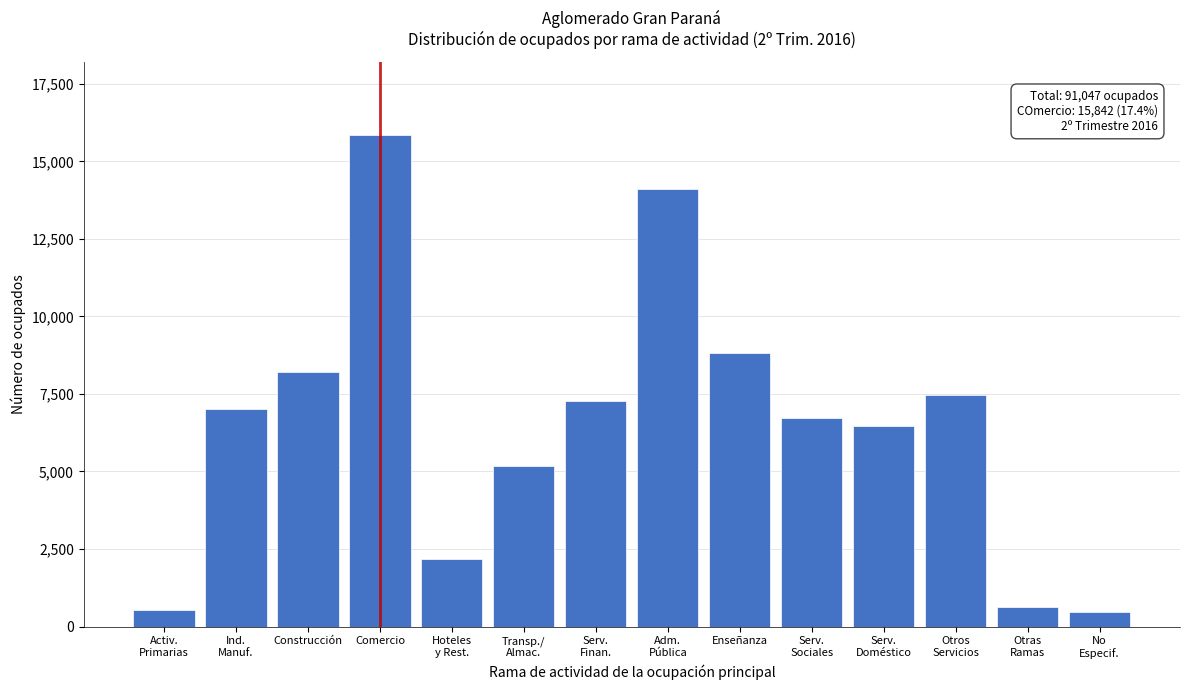

Reading left to right, what are all the values shown in this chart?

546.3	7010.6	8194.2	15842.2	2185.1	5189.7	7283.8	14112.3	8831.6	6737.5	6464.3	7465.9	637.3	455.2